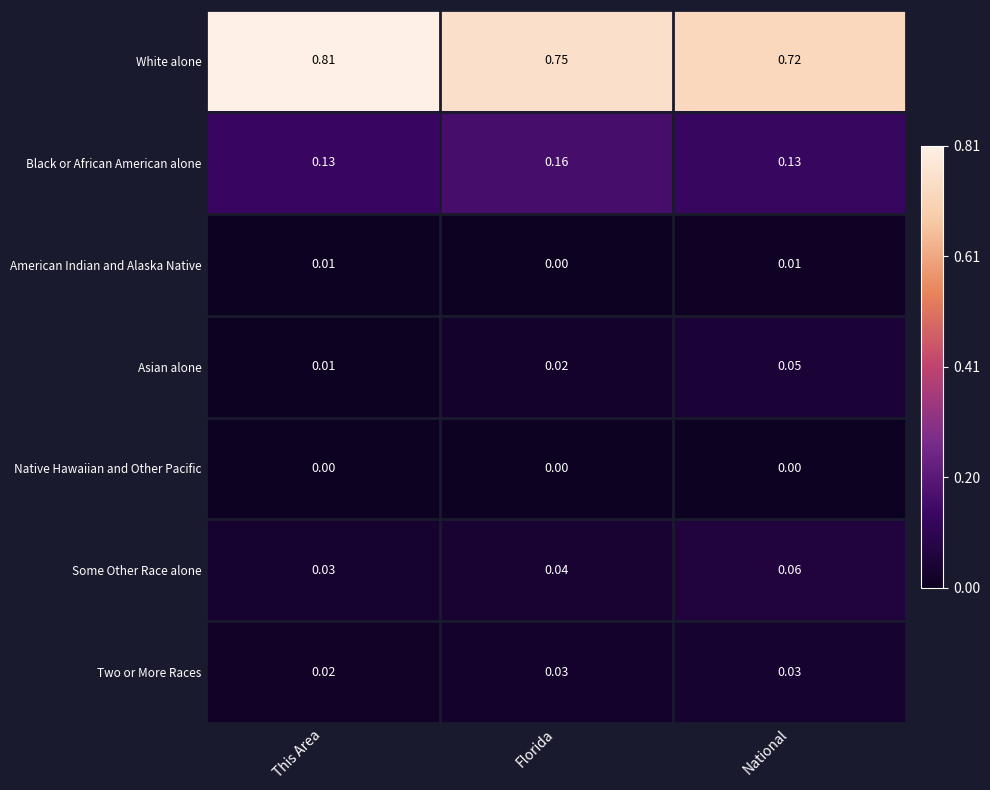

At how many categories does at least one series exceed 0?

3